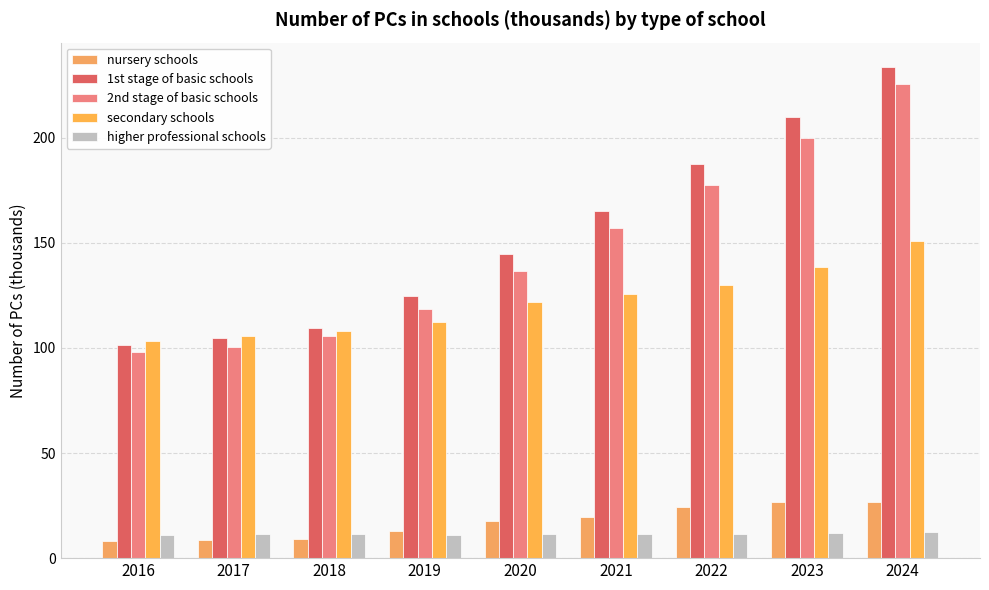

True or false: higher professional schools has a value of 11.5 at 2021.

True